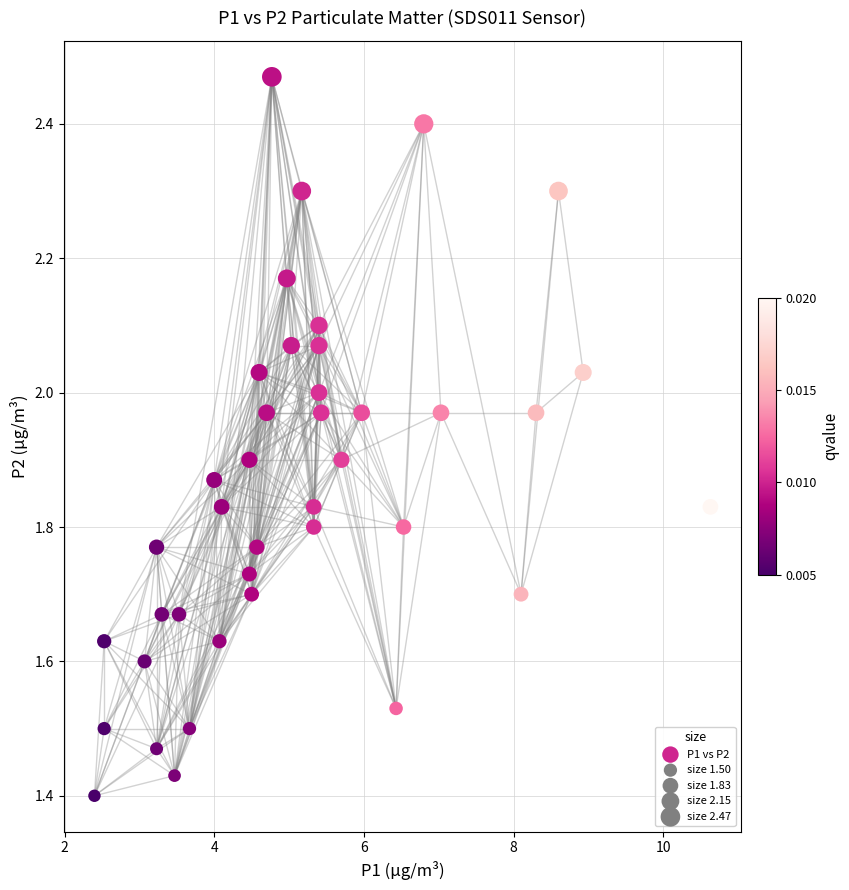

What is the range of X values (max minus min)?

8.2